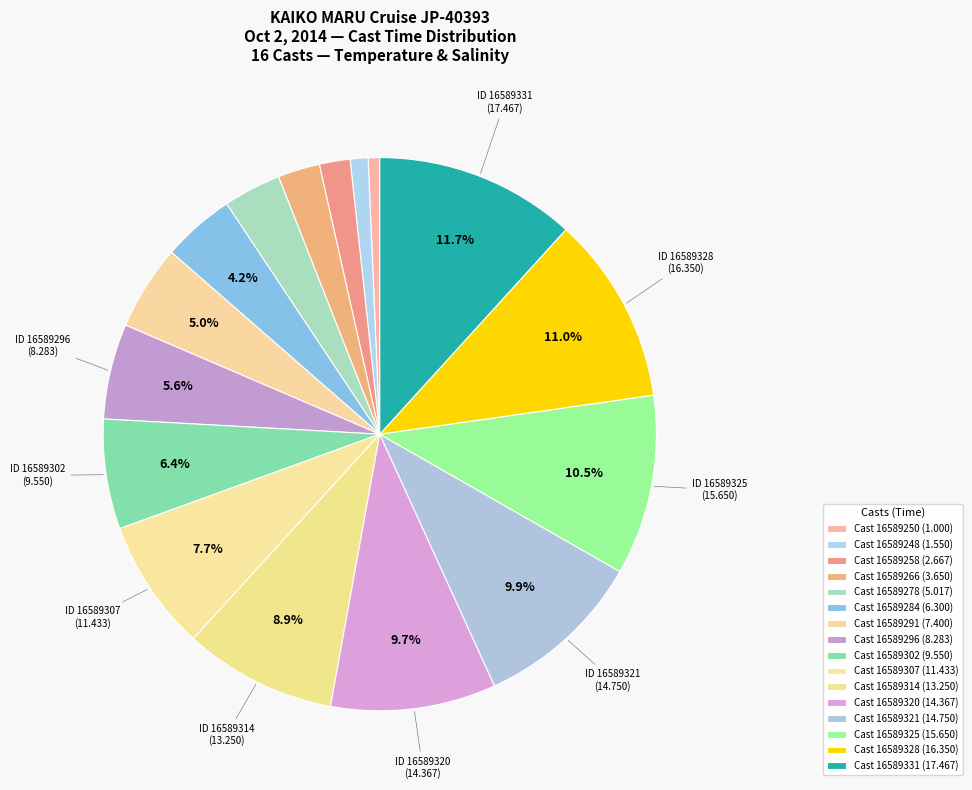

Is it true that Cast 16589331 is 1% of the pie?

False